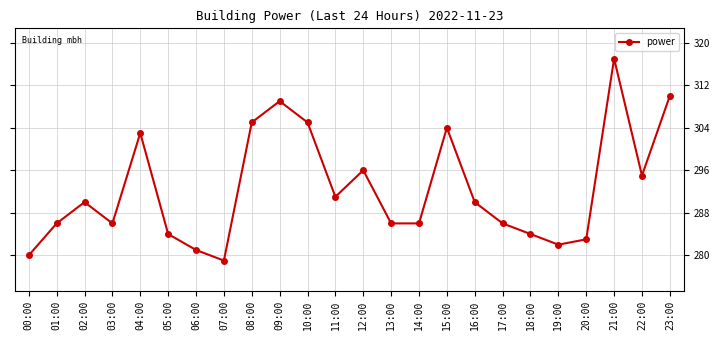

What is the smallest value displayed?

279